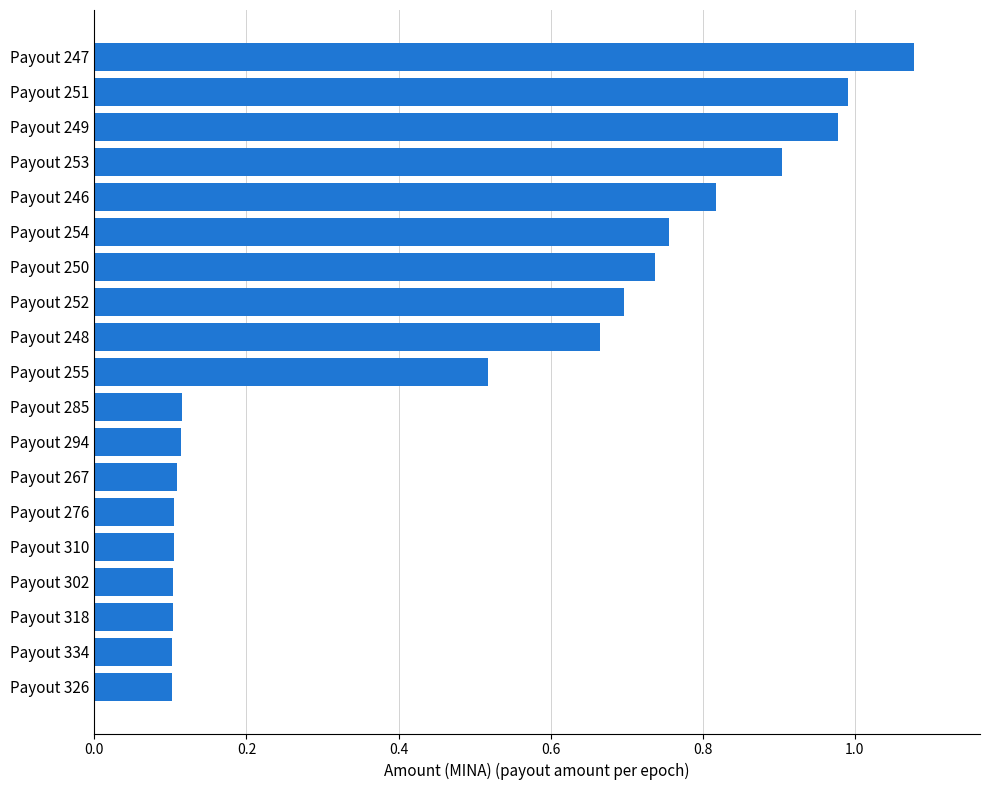

What is the sum of all values?

9.1